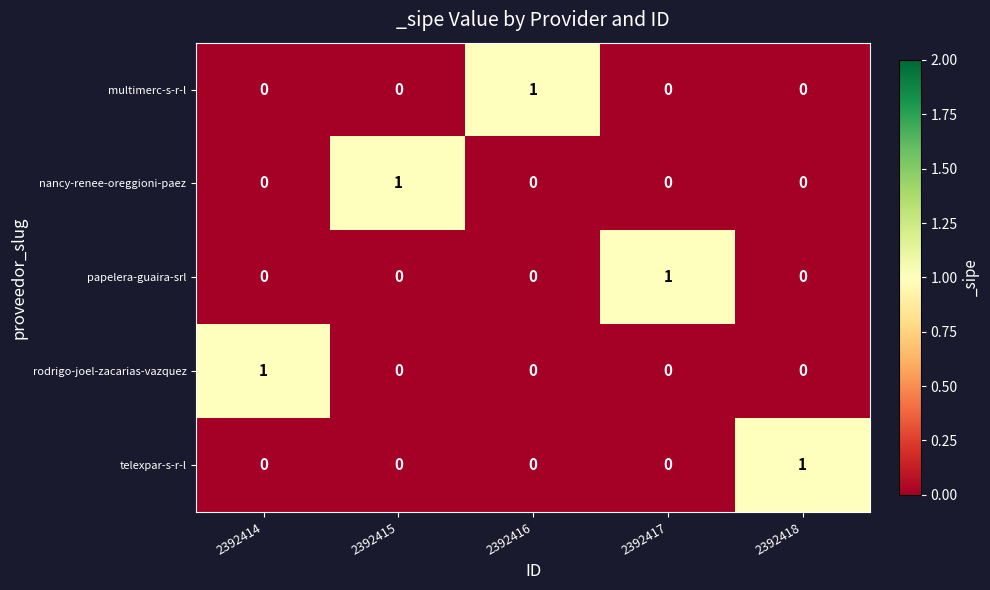

How many series are shown in this chart?

5